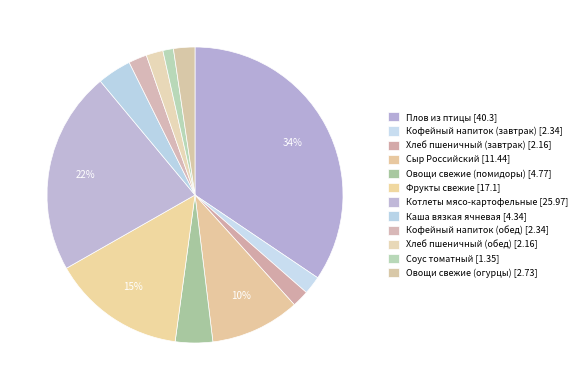

To the nearest percent, what portion does Плов из птицы represent?

34%